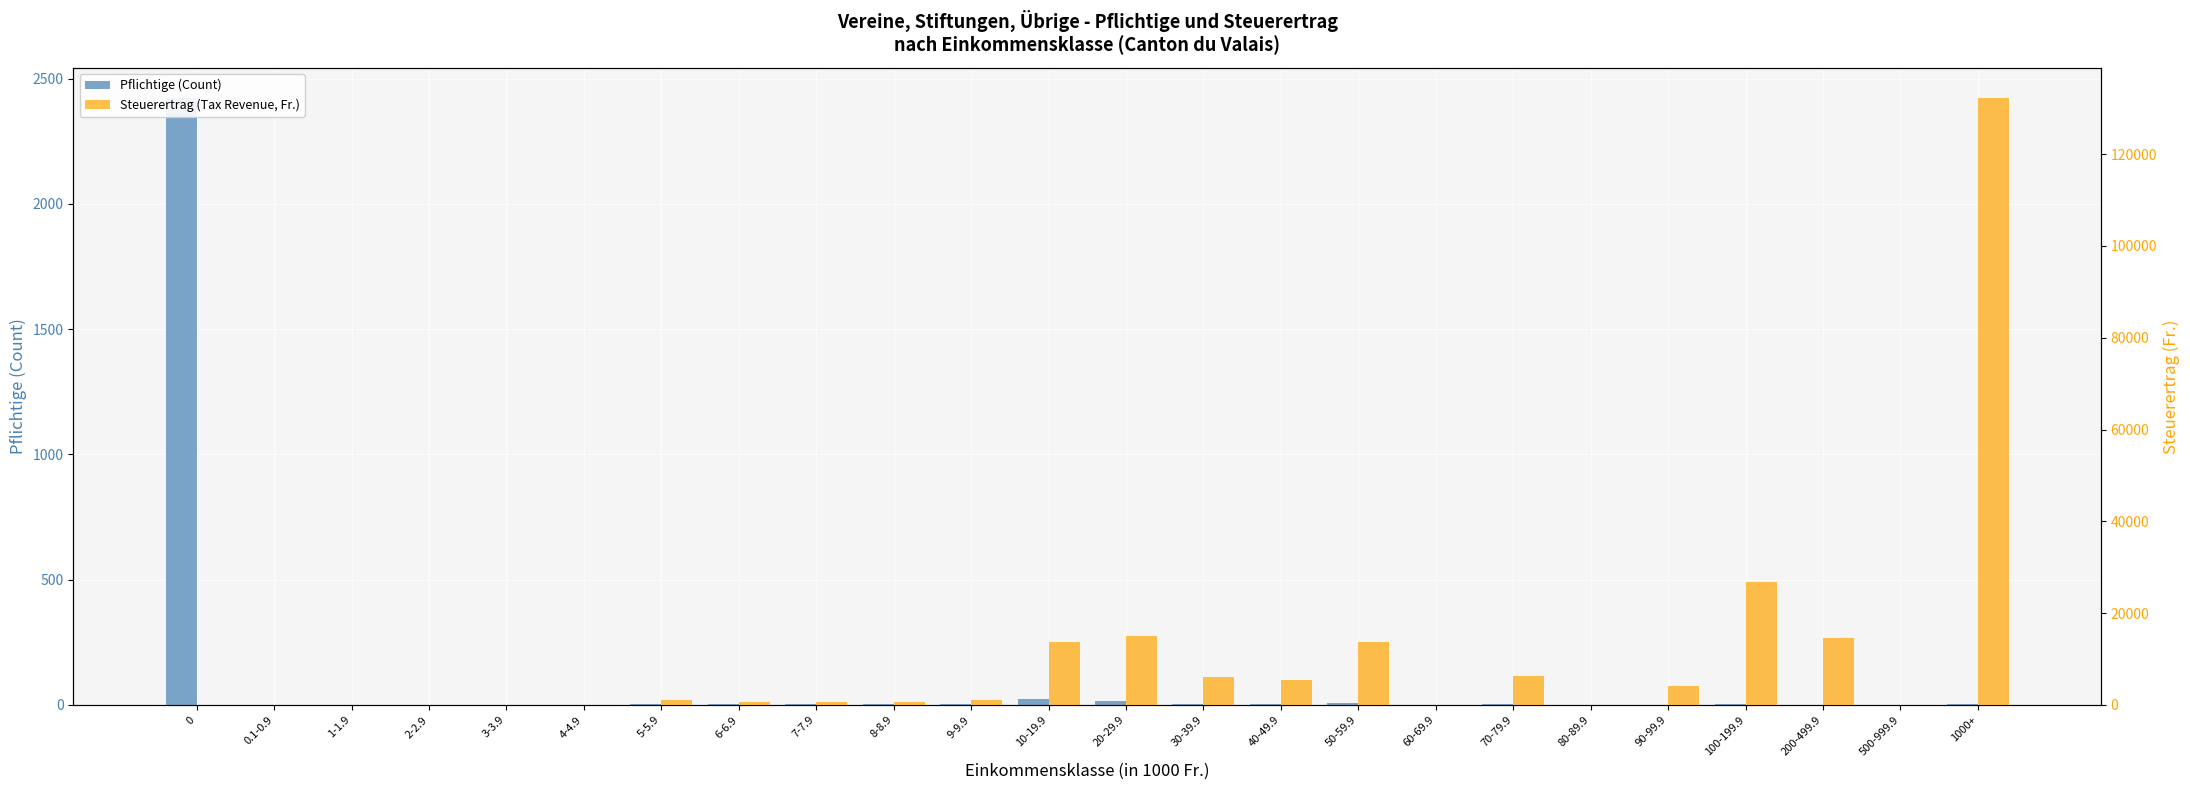

How many data points in Steuerertrag (Tax Revenue, Fr.) are above 1111?

11